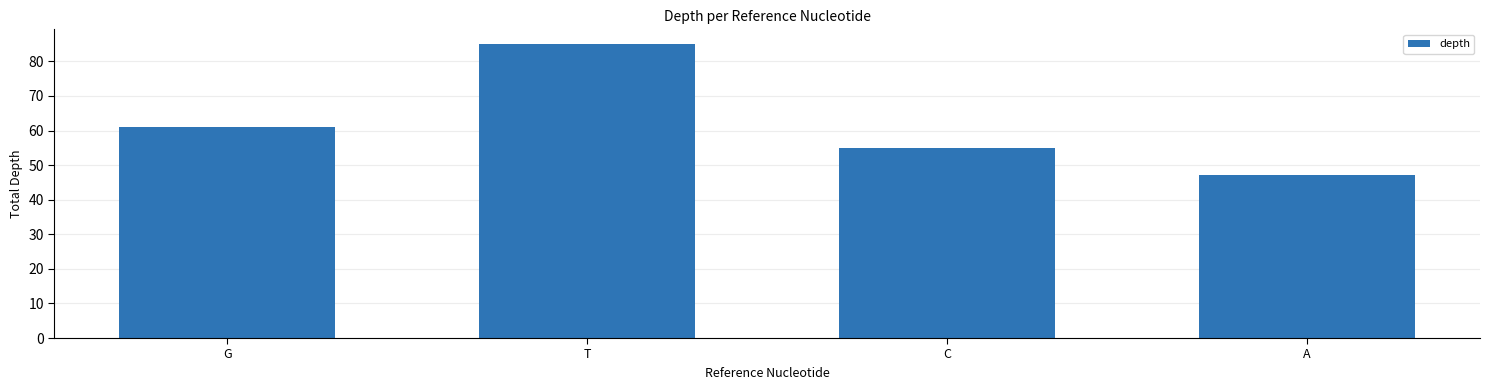

What is the value of the 2nd bar from the left?

85